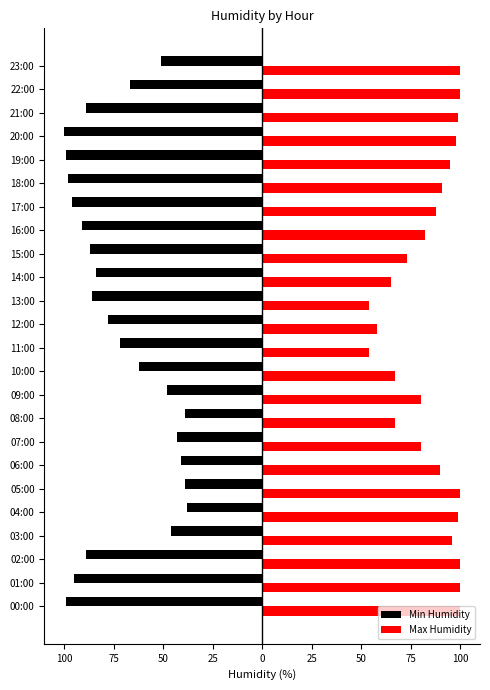

What are all the series names shown in the legend?

Min Humidity, Max Humidity